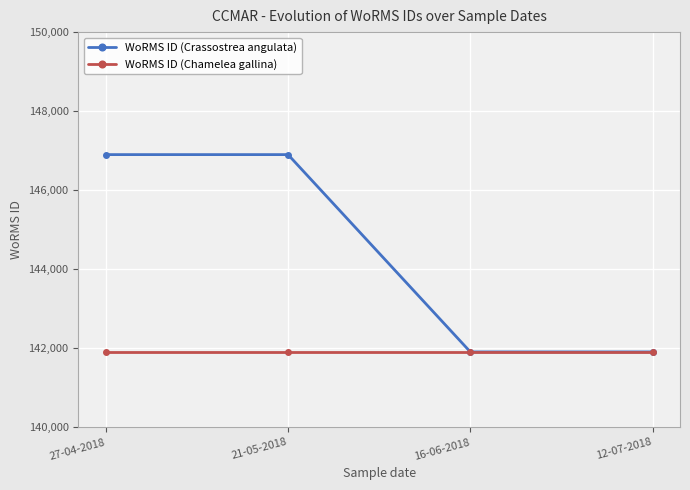

What position from the left is 27-04-2018?

1